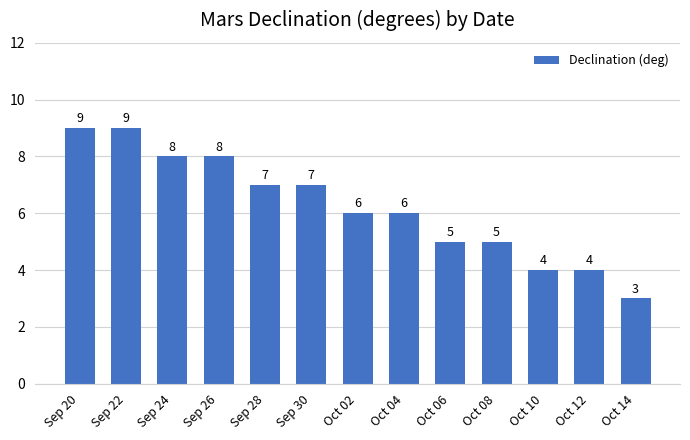

What is the sum of the values at Sep 26 and Sep 22?

17